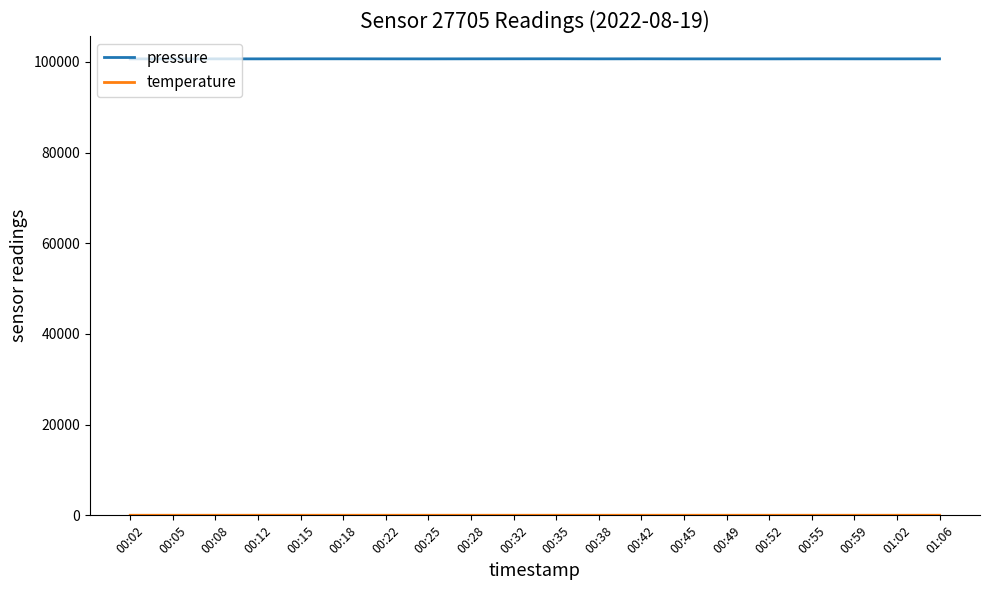

What is the highest value of the pressure series?

100687.5